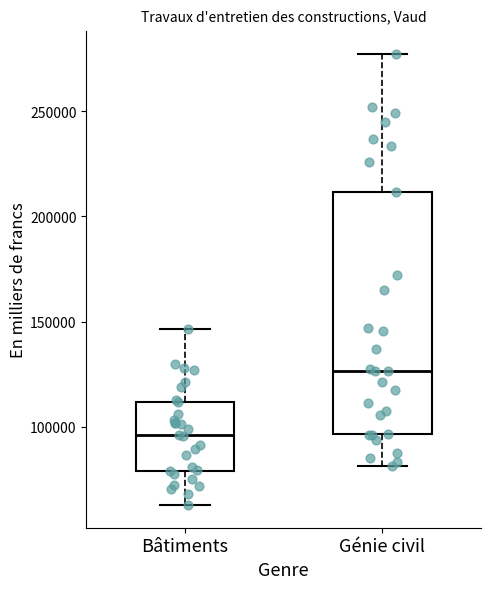

Which box's median line is the highest?

Génie civil